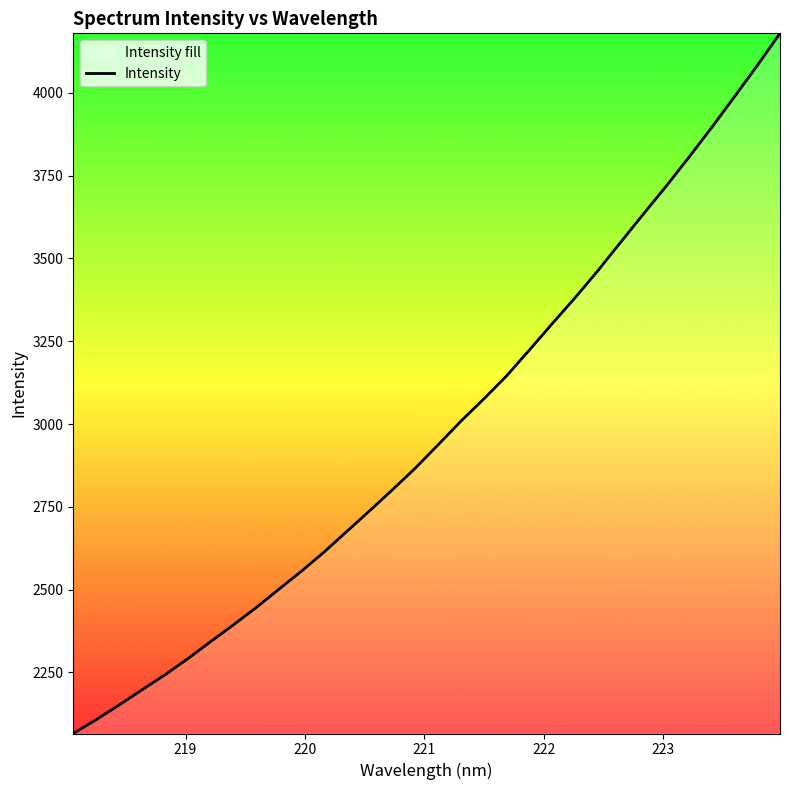

What is the average value?

2980.5